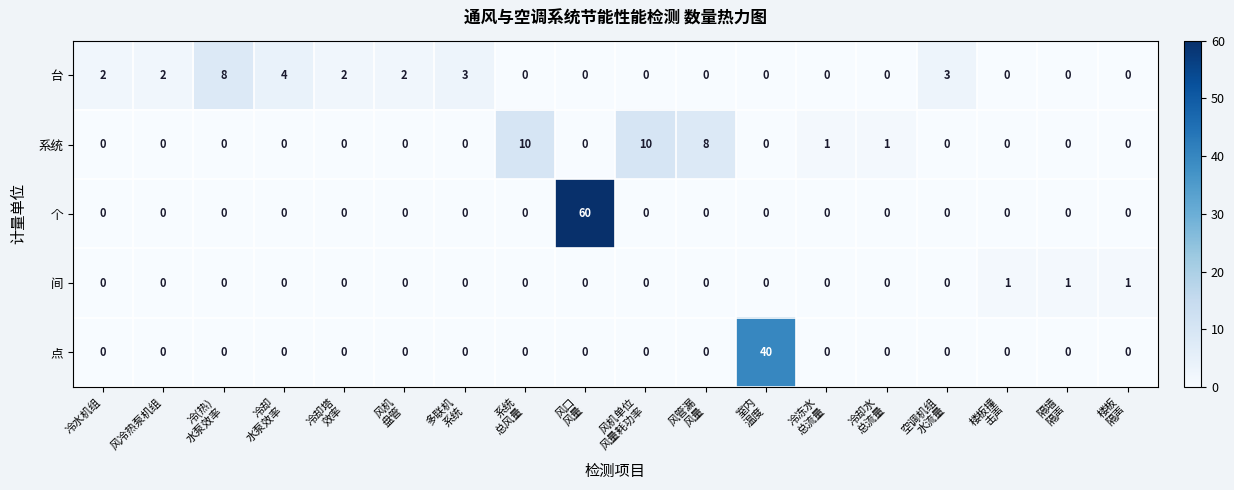

At how many categories does at least one series exceed 20?

2